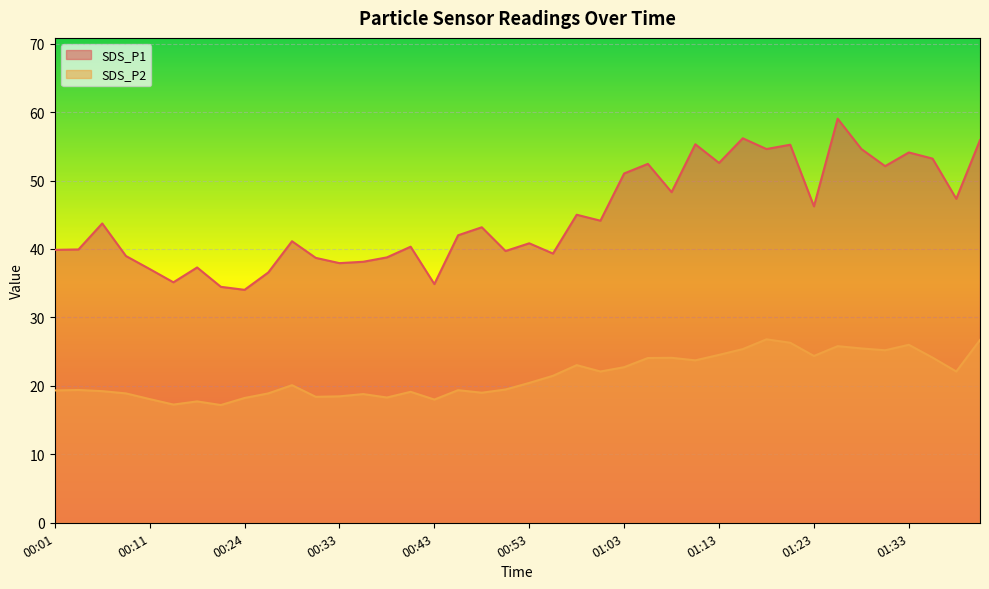

How many series are shown in this chart?

2